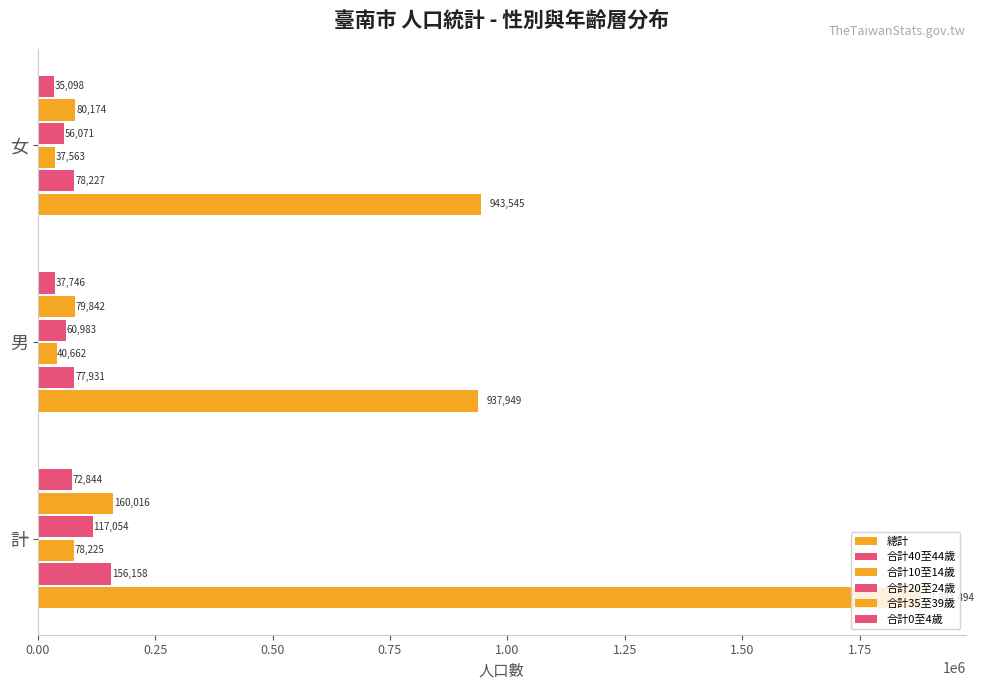

At how many categories does at least one series exceed 1017341?

1